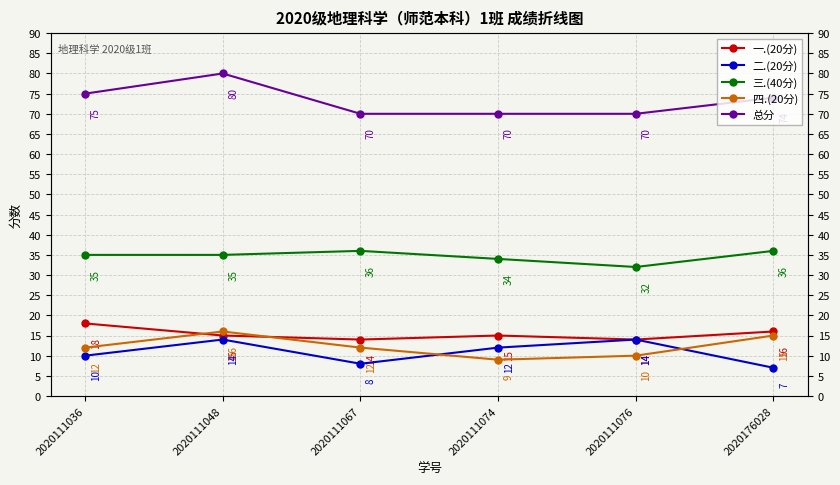

What is the maximum value shown in the chart?

80